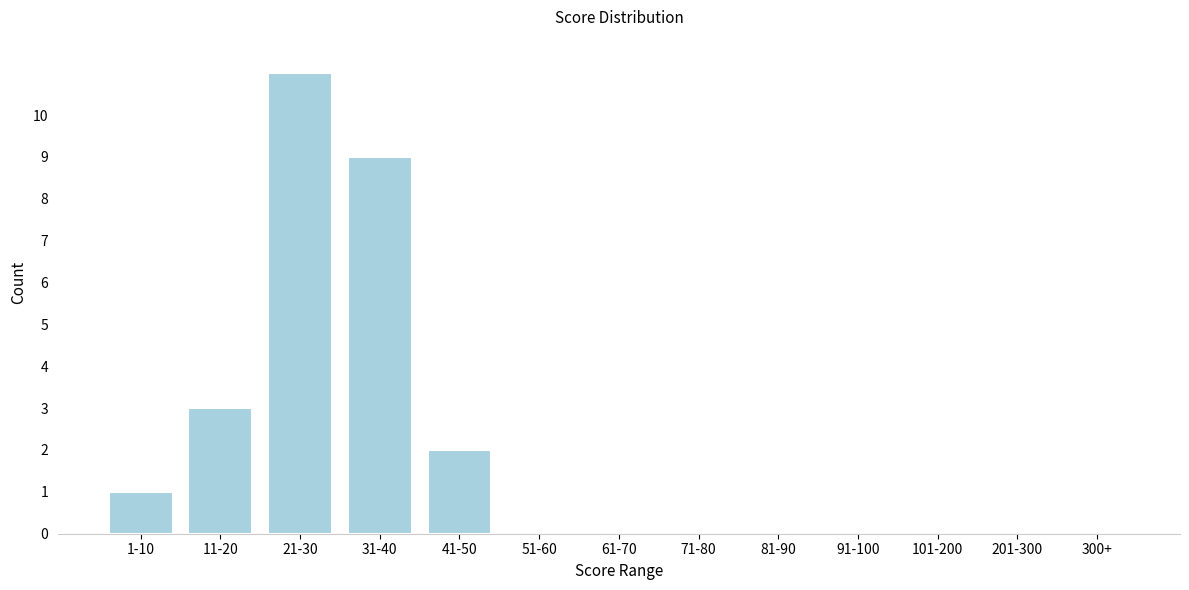

Reading left to right, extract all data points from this chart.

1-10=1	11-20=3	21-30=11	31-40=9	41-50=2	51-60=0	61-70=0	71-80=0	81-90=0	91-100=0	101-200=0	201-300=0	300+=0